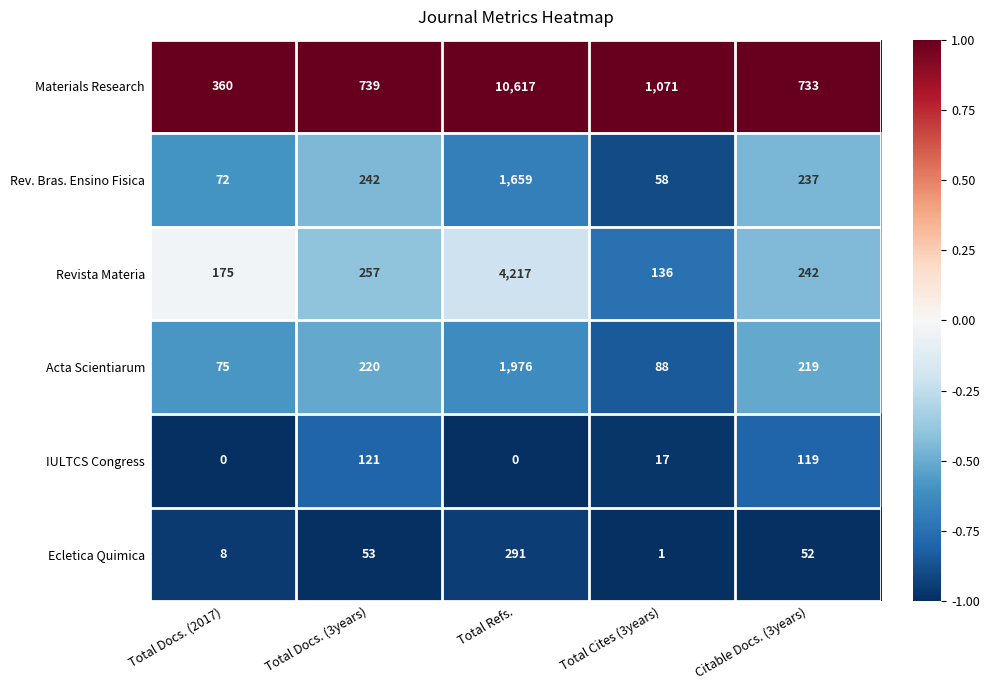

At Total Refs., list the series in order from largest to smallest.

Materials Research, Revista Materia, Acta Scientiarum, Rev. Bras. Ensino Fisica, Ecletica Quimica, IULTCS Congress